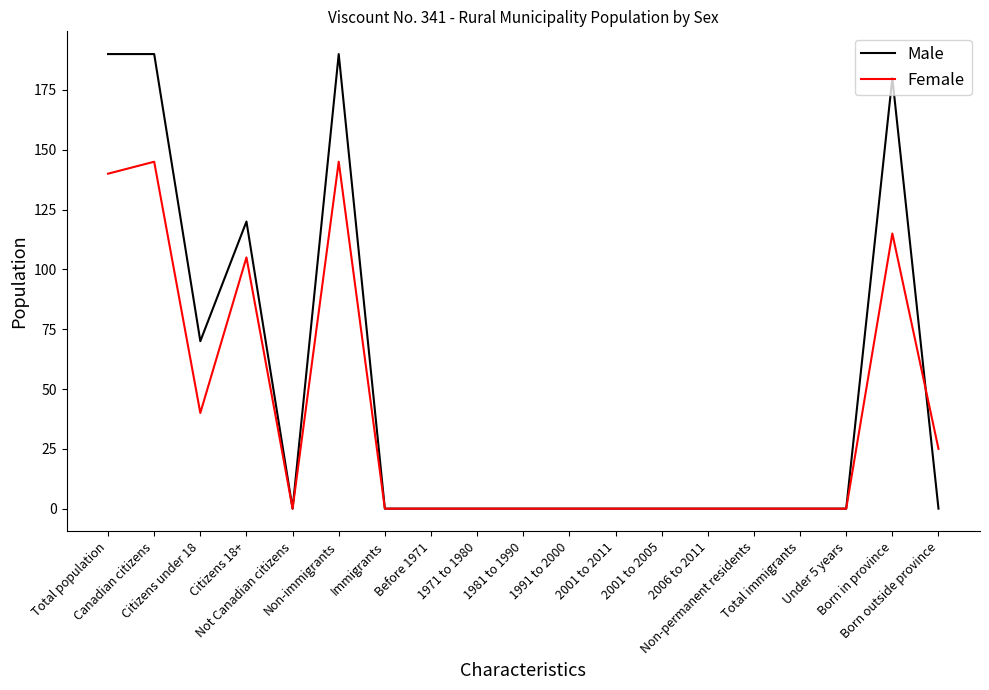

True or false: Male has a value of -124 at Non-permanent residents.

False